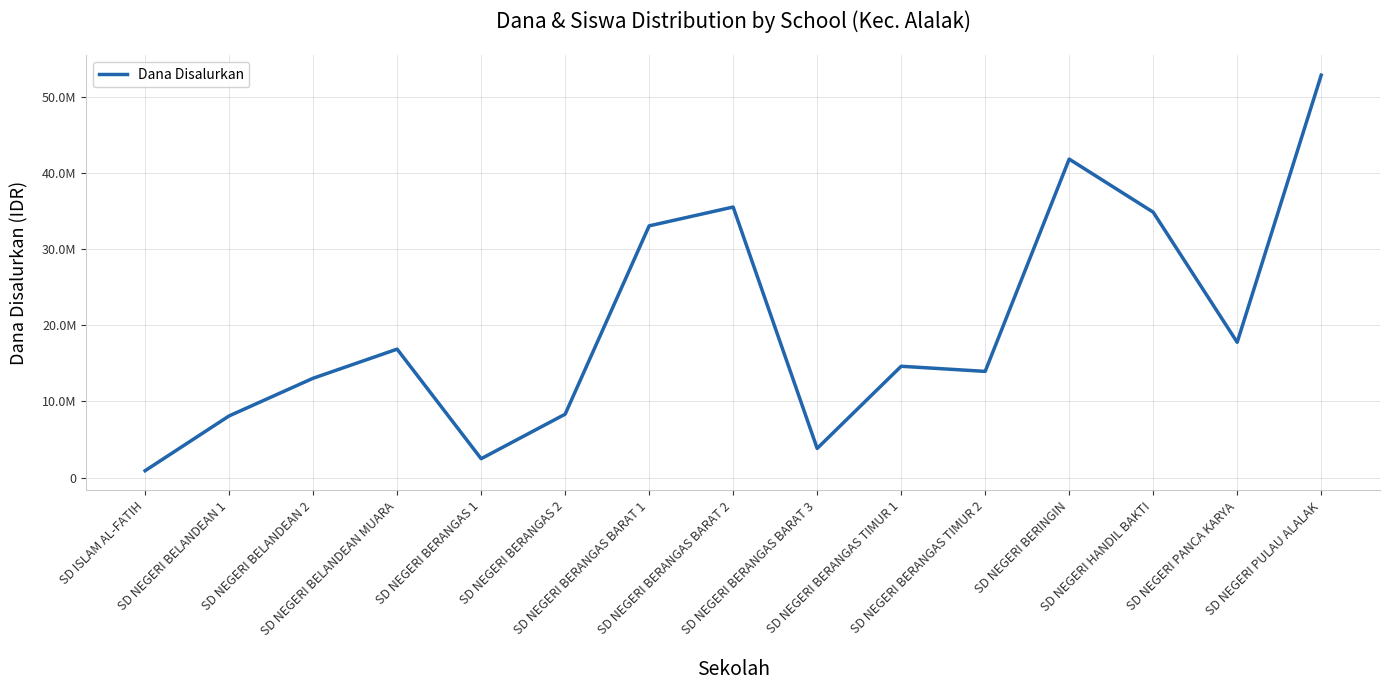

Approximately how many times larger is the value at SD NEGERI BELANDEAN MUARA compared to SD ISLAM AL-FATIH?

18.8